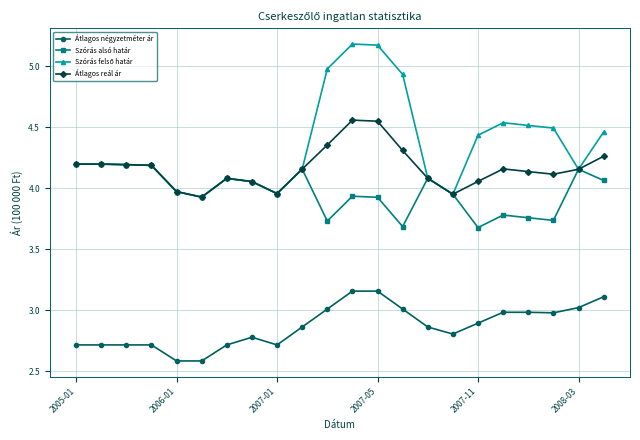

True or false: Átlagos reál ár and Átlagos négyzetméter ár cross at least once.

False